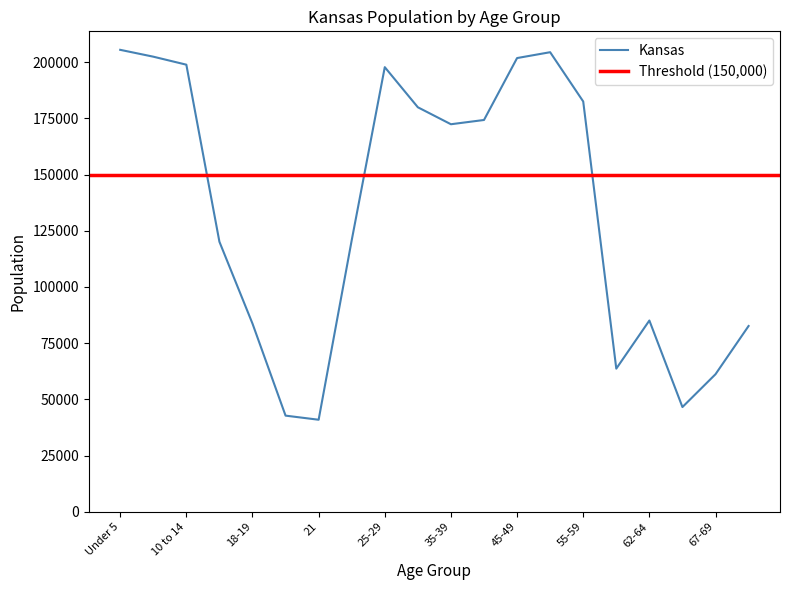

Where is the data nearest to the value 123211?

22-24